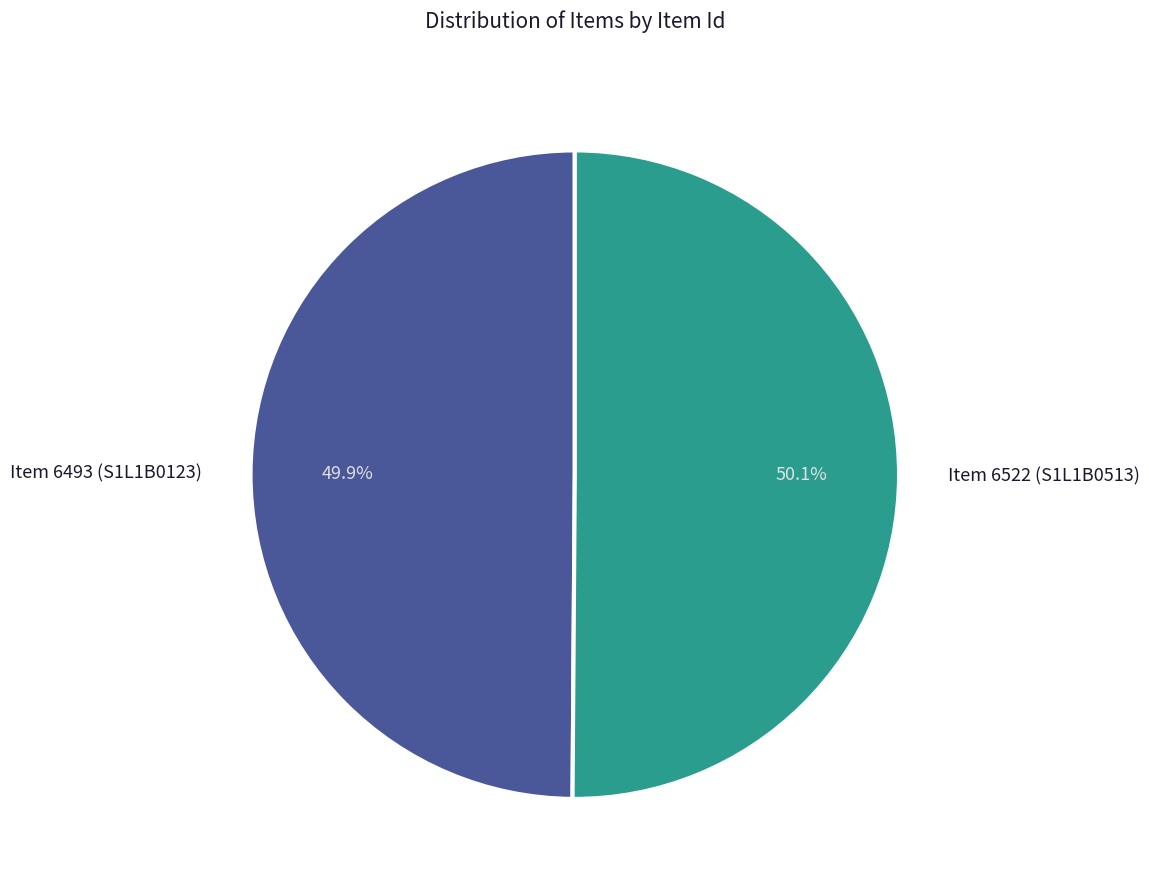

Approximately how many times larger is the value at Item 6493 (S1L1B0123) compared to Item 6522 (S1L1B0513)?

1.0